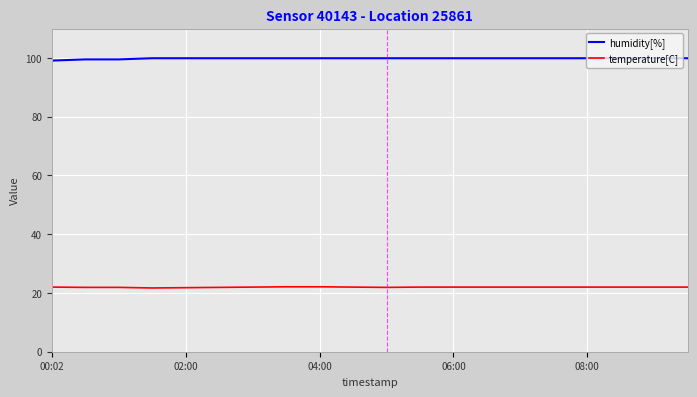

List the series in order of their overall mean, highest first.

humidity[%], temperature[C]